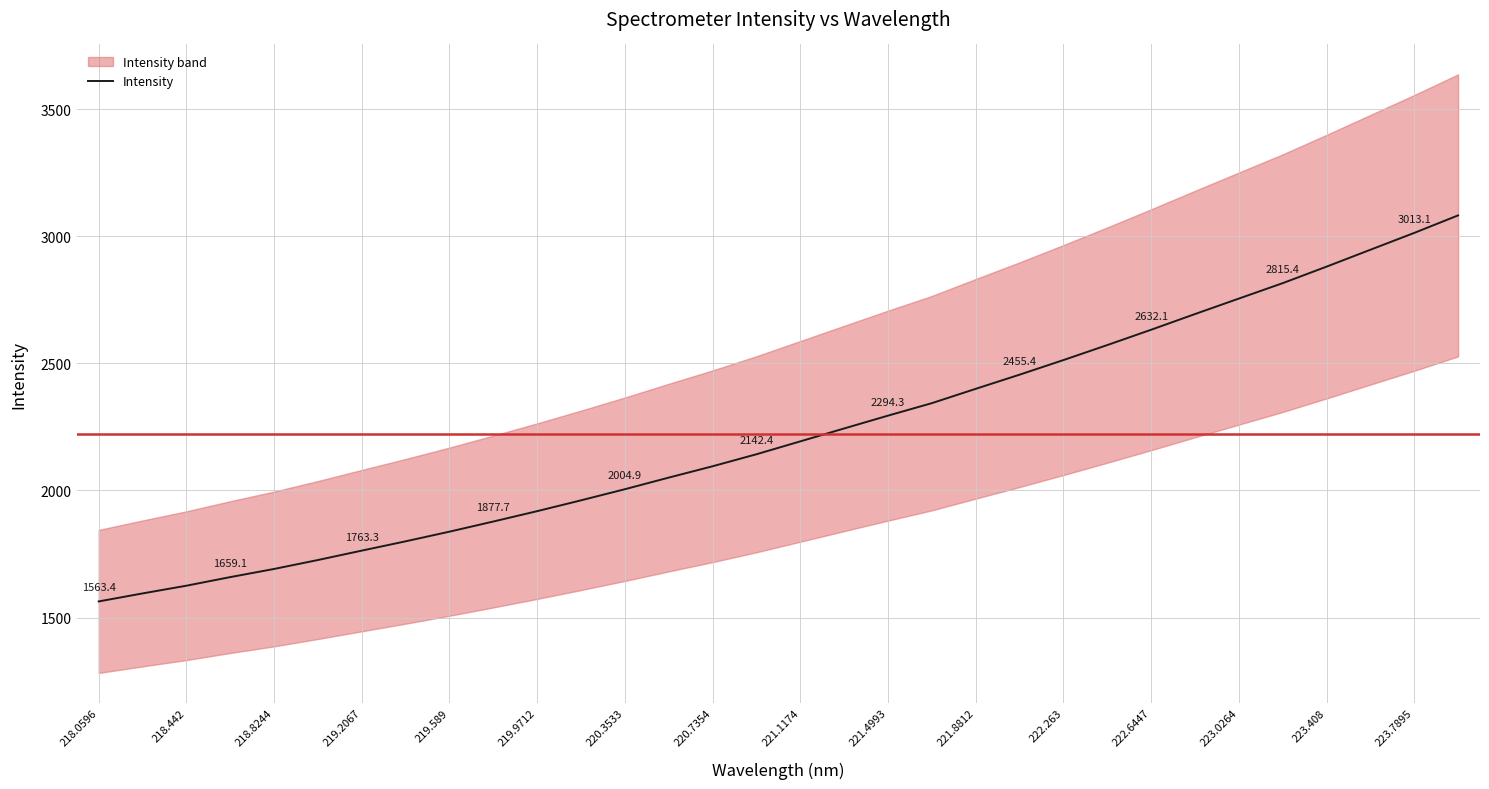

True or false: Intensity has a value of 2095.1 at 220.7354.

True